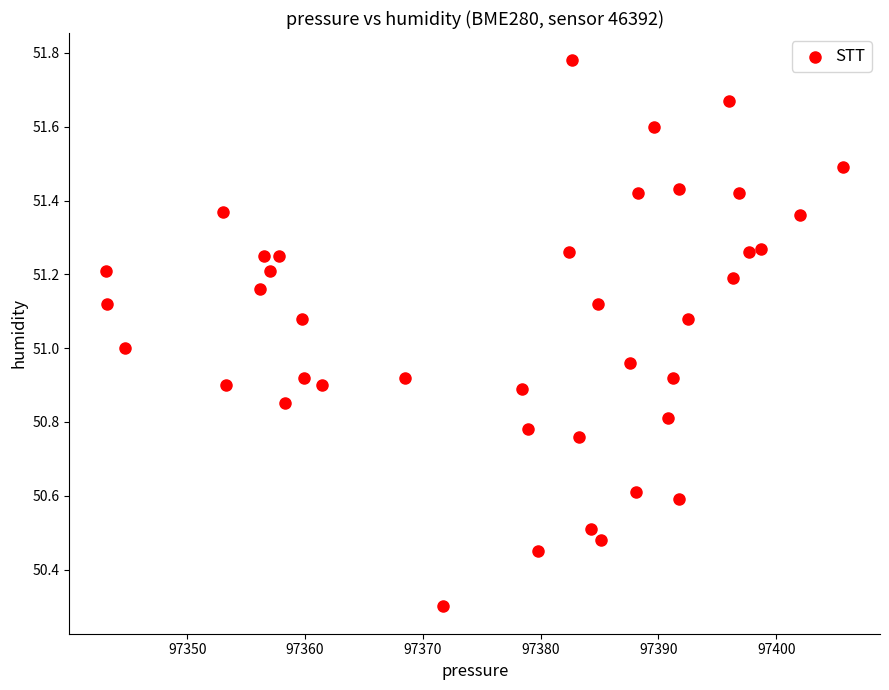

What is the range of X values (max minus min)?

62.6